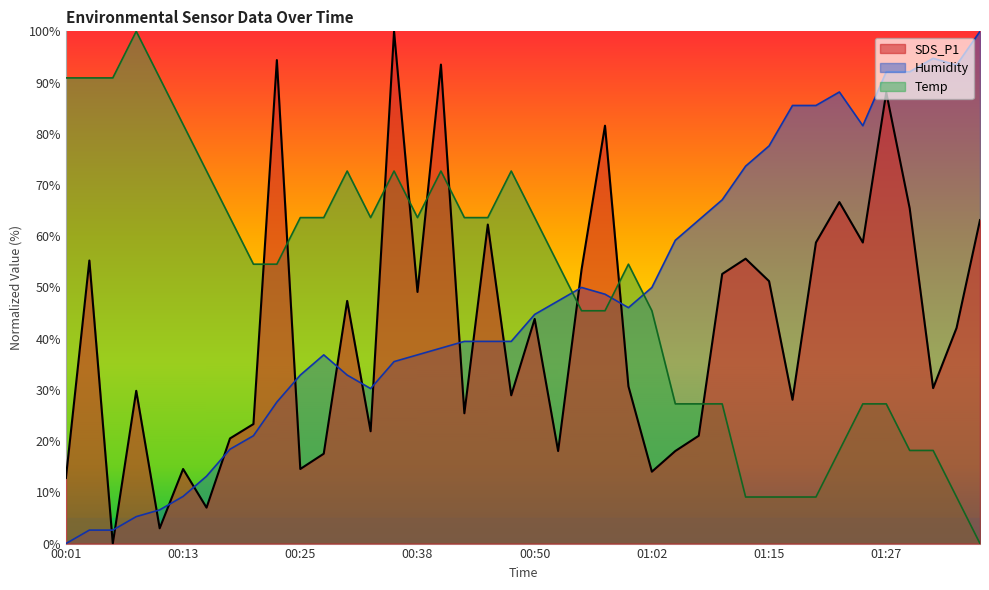

The value of Temp at 01:00 is 54.5. True or false?

True